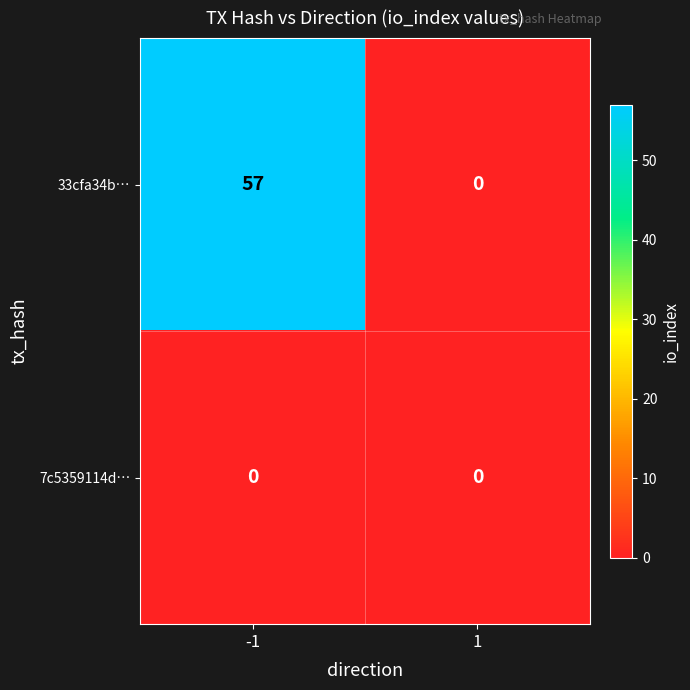

Which series has the largest range (max minus min)?

33cfa34b…